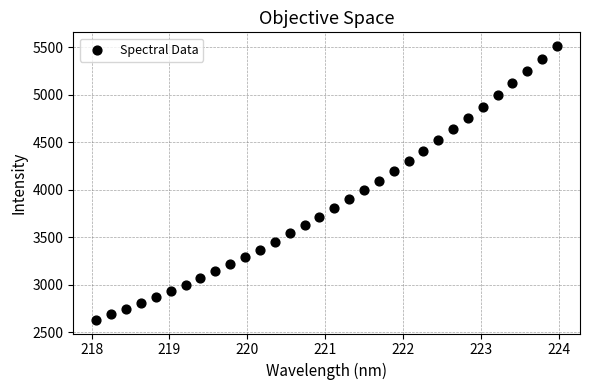

What is the range of Y values (max minus min)?

2880.3